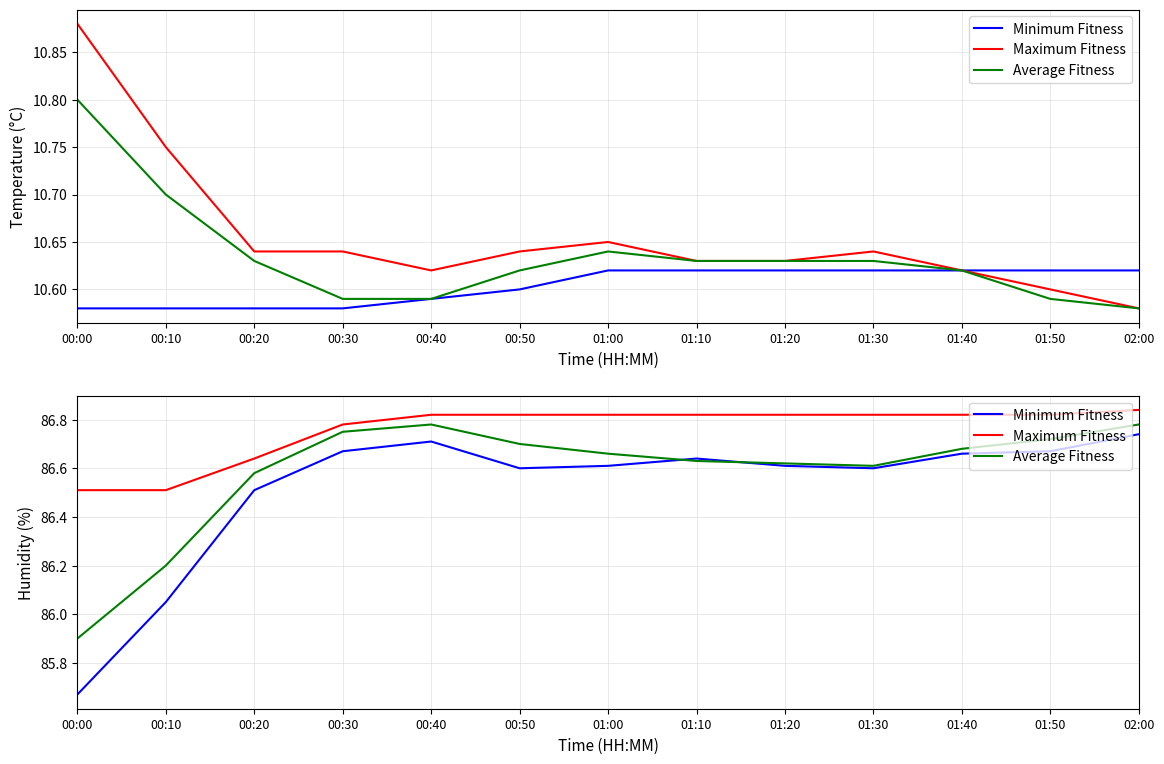

What is the difference between the highest and lowest values at 01:40?

0.2